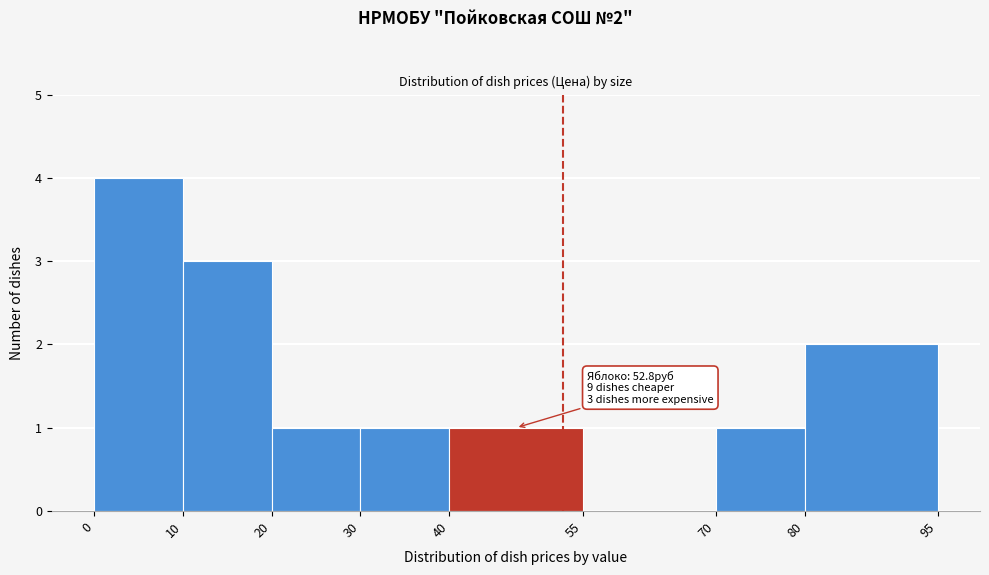

Over which range of the x-axis is the bar tallest?

0 to 10